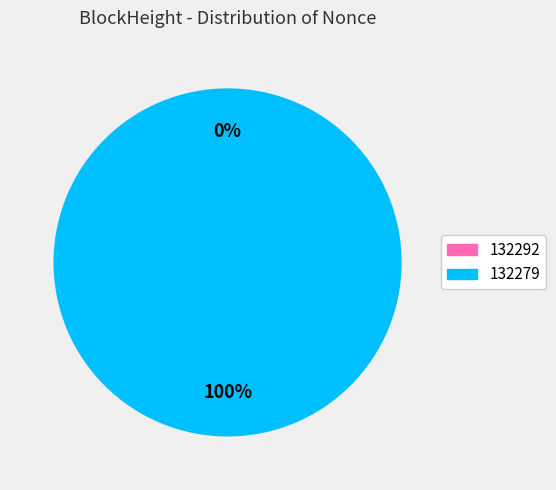

True or false: 132292 accounts for 13% of the total.

False